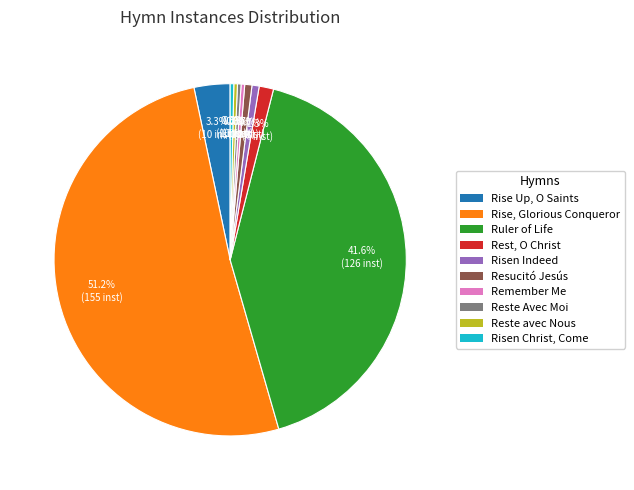

To the nearest percent, what is the difference between the largest and smallest slice percentages?

51%